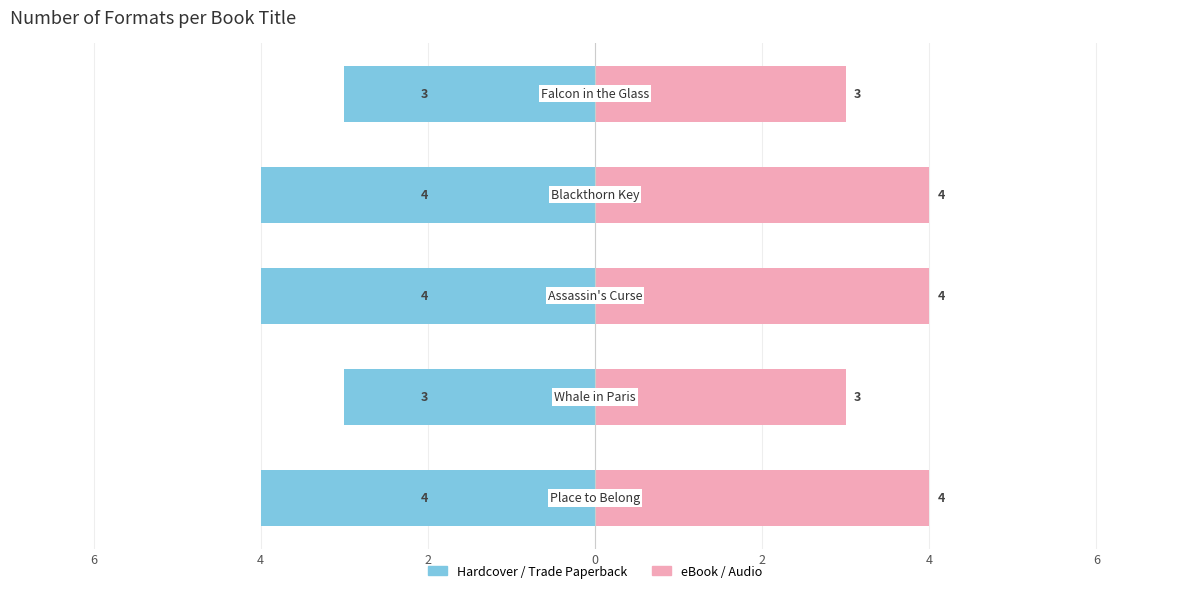

Is it true that Hardcover/Trade equals -6 at 2?

False